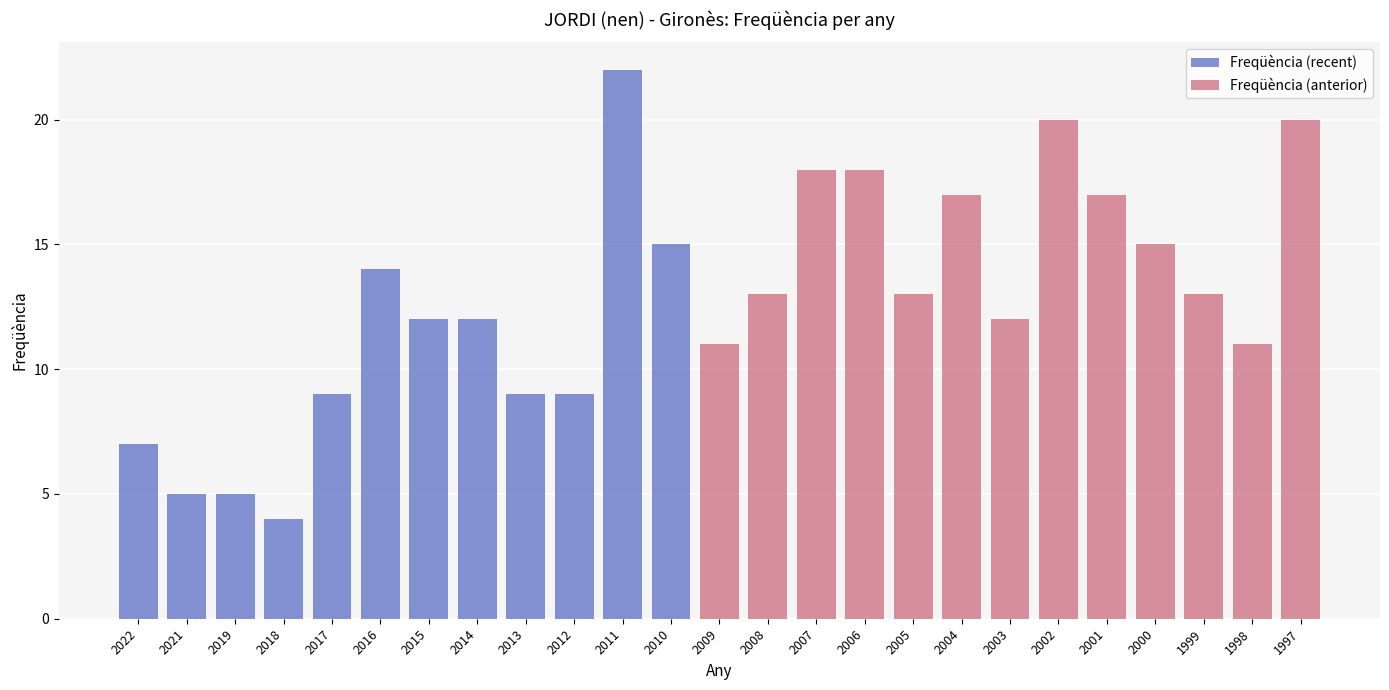

What value does the data have at 2000, to the nearest 5?

15